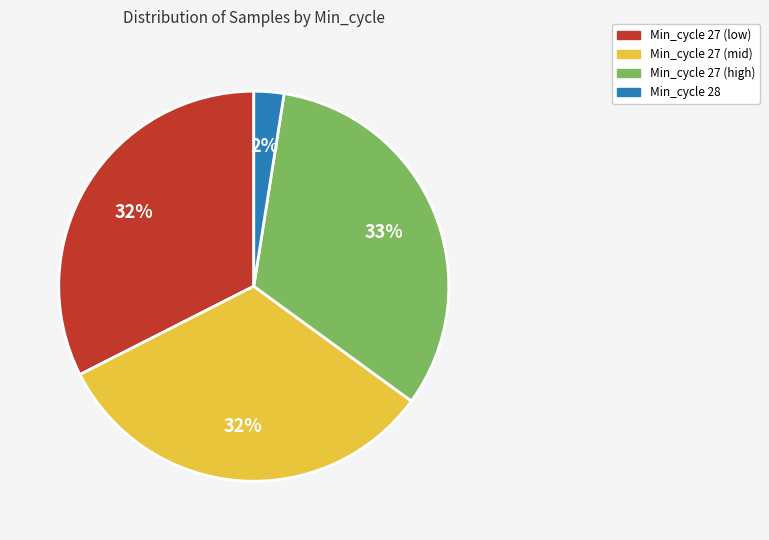

To the nearest percent, what is the average slice percentage?

25%